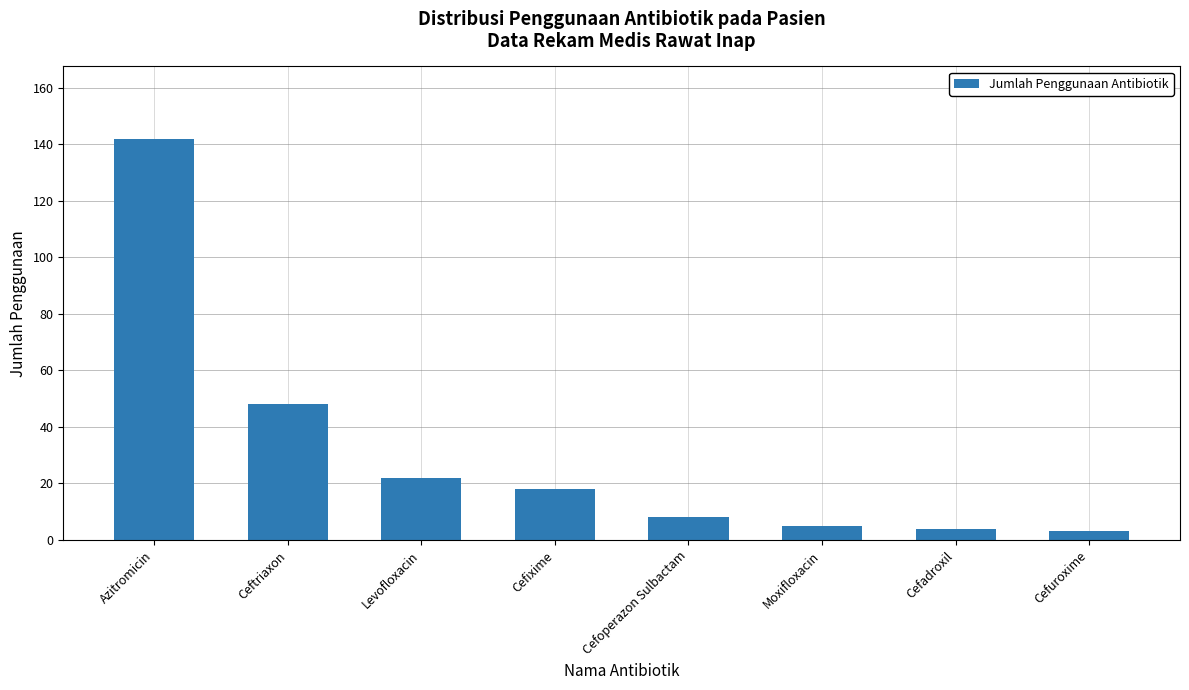

Where does the data first go above 18?

Azitromicin